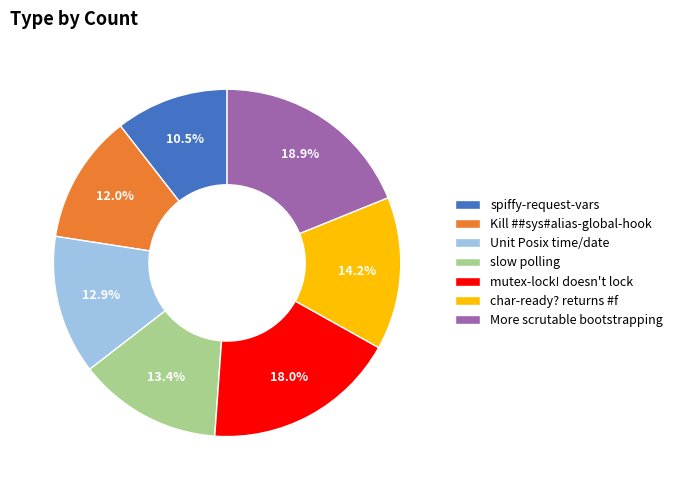

Is it true that slow polling is 13% of the pie?

True